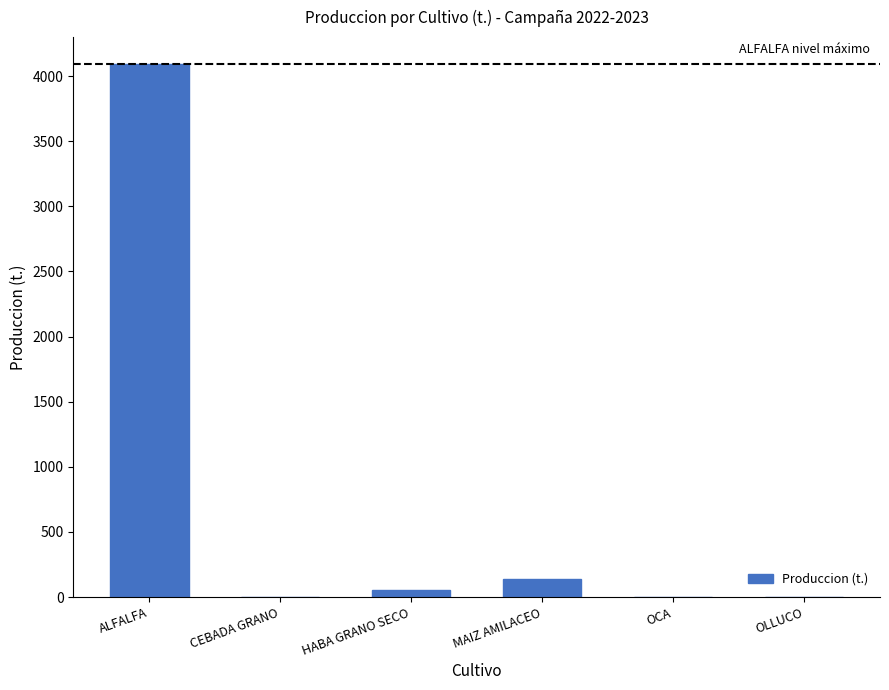

Are the bars horizontal?

No